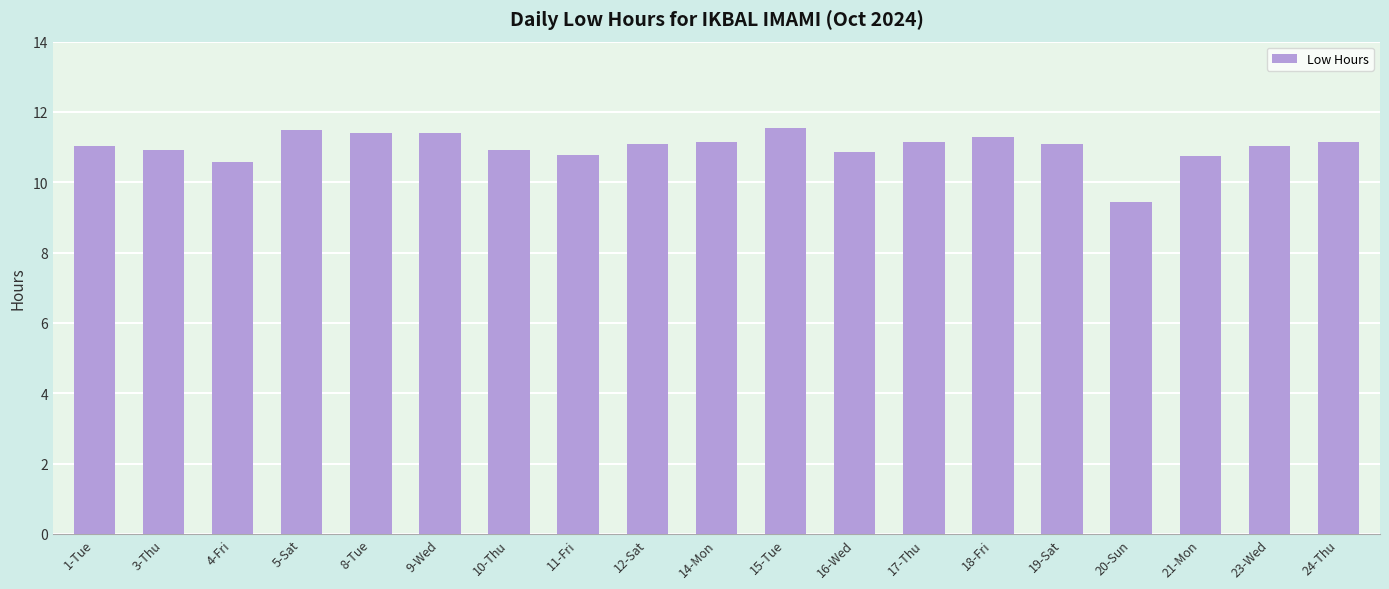

Are the bars horizontal?

No